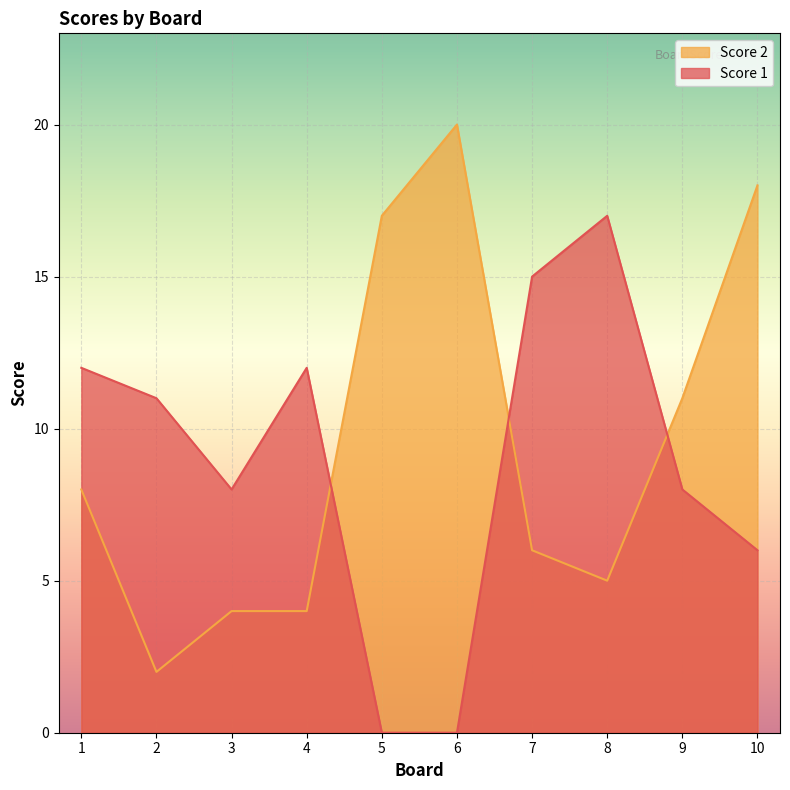

Which series changed the most between 4 and 6?

Score 2